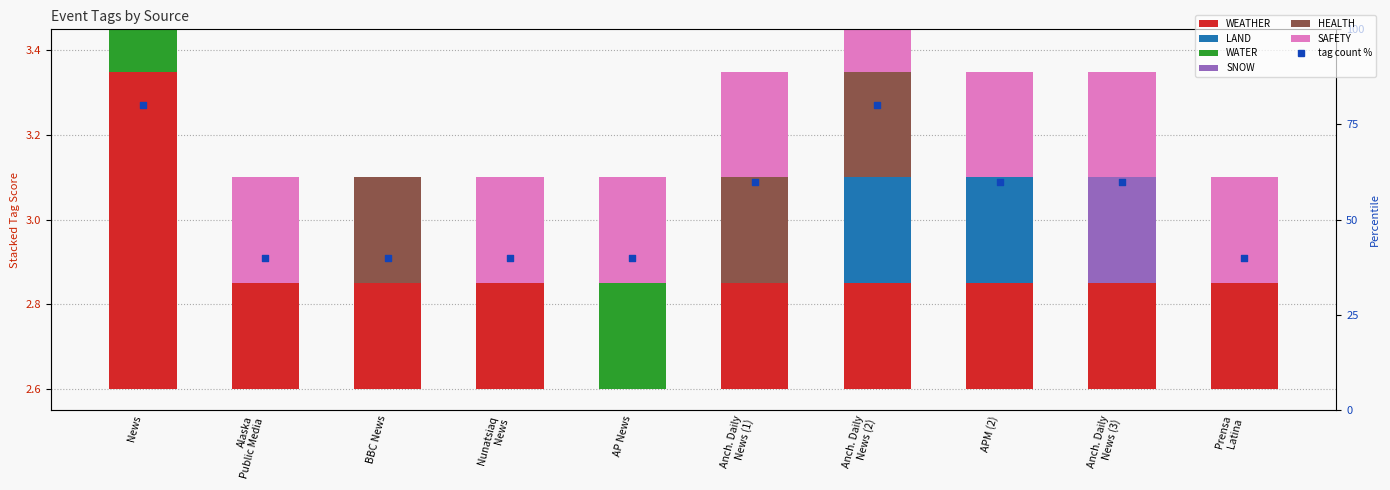

At which category is the sum across all series the highest?

News